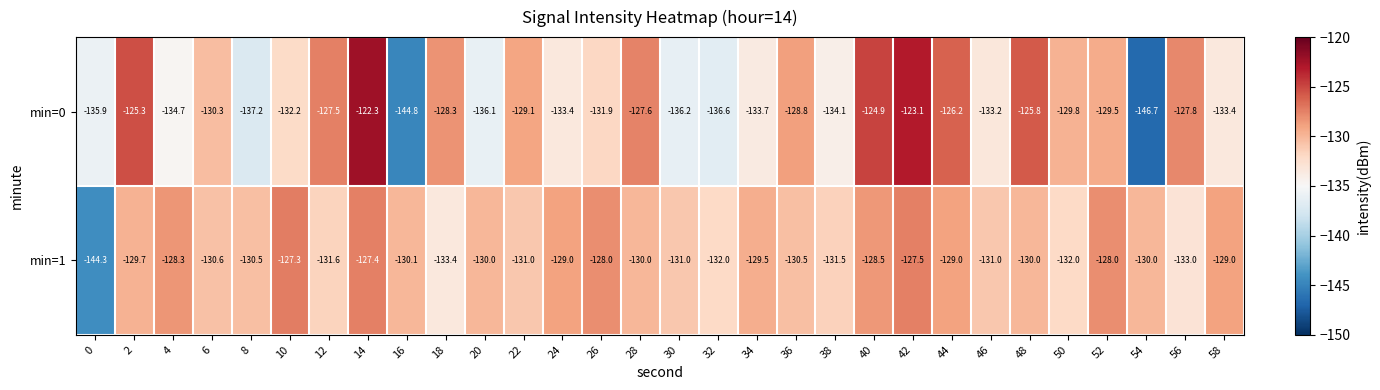

What is the spread (max minus min) of values at 56?

5.2